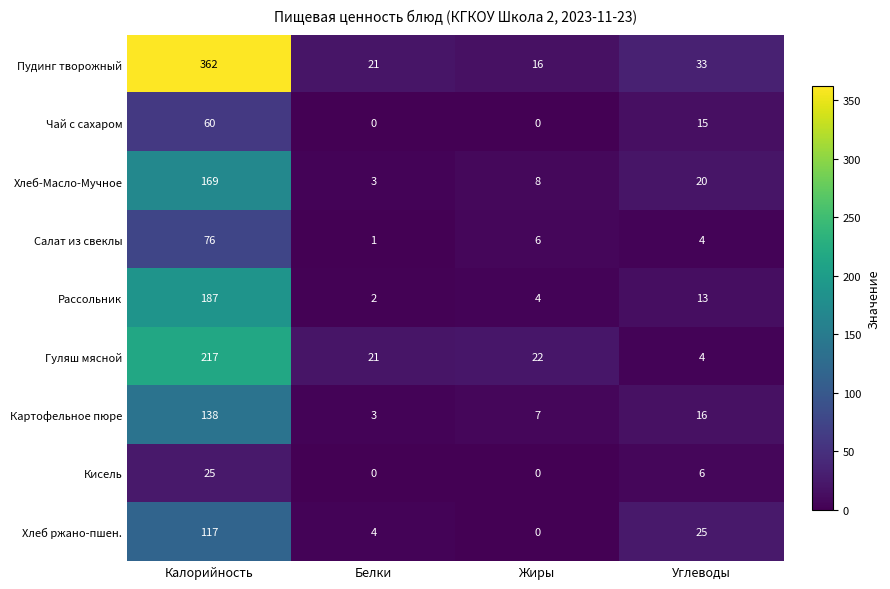

At which label does Пудинг творожный first exceed 33?

Калорийность